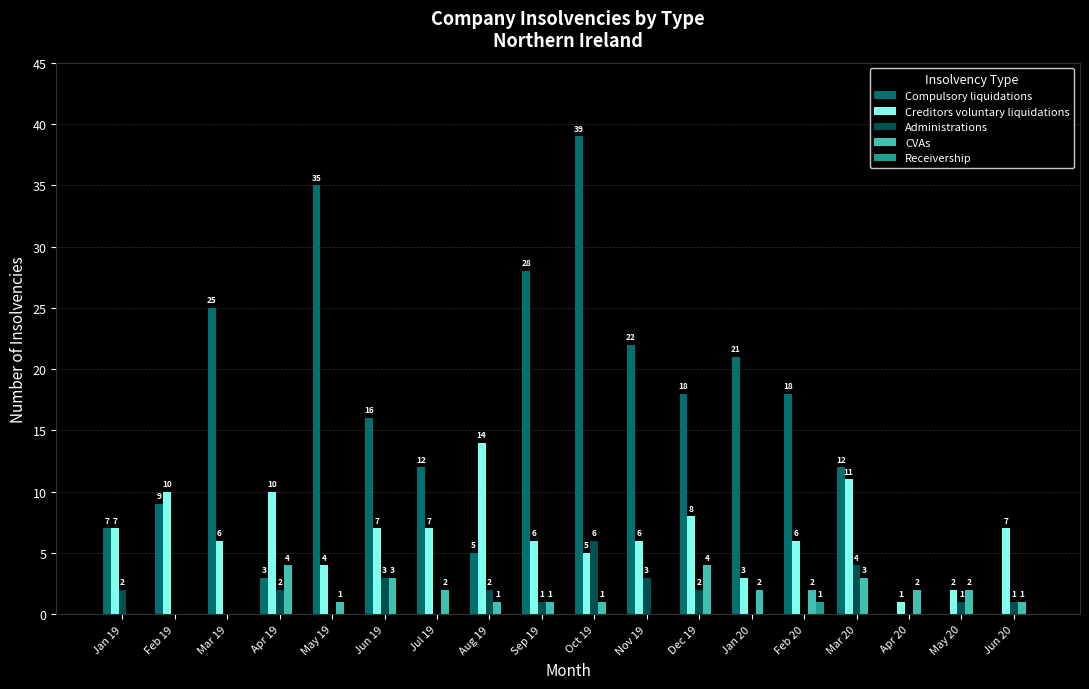

What is the maximum value for Compulsory liquidations?

39